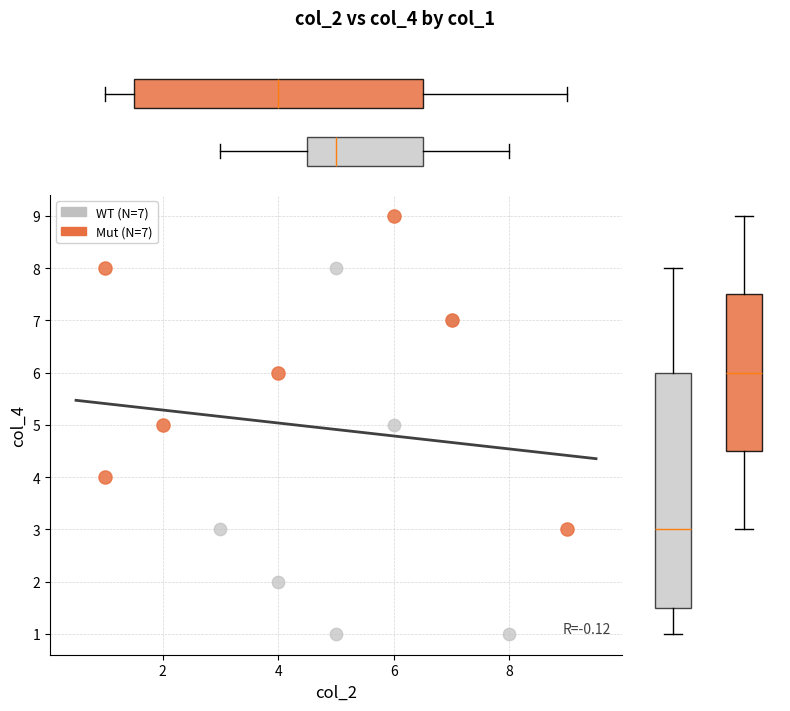

Which series contains the lowest Y value?

WT (N=7)